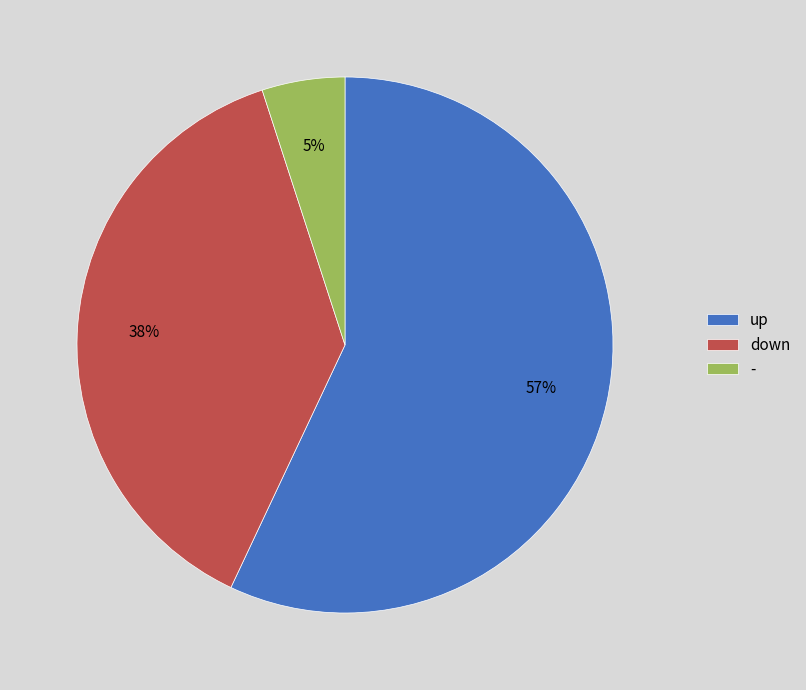

What is the majority slice?

up